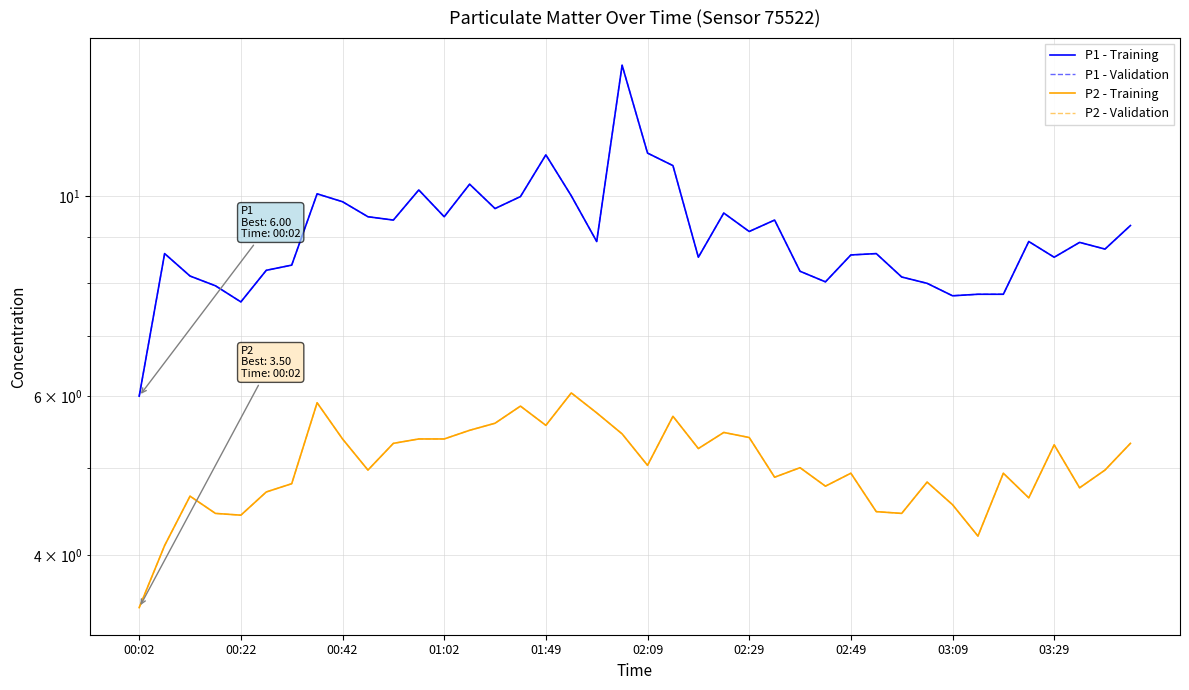

Between 16 and 19, which series saw the biggest shift?

P1 - Training